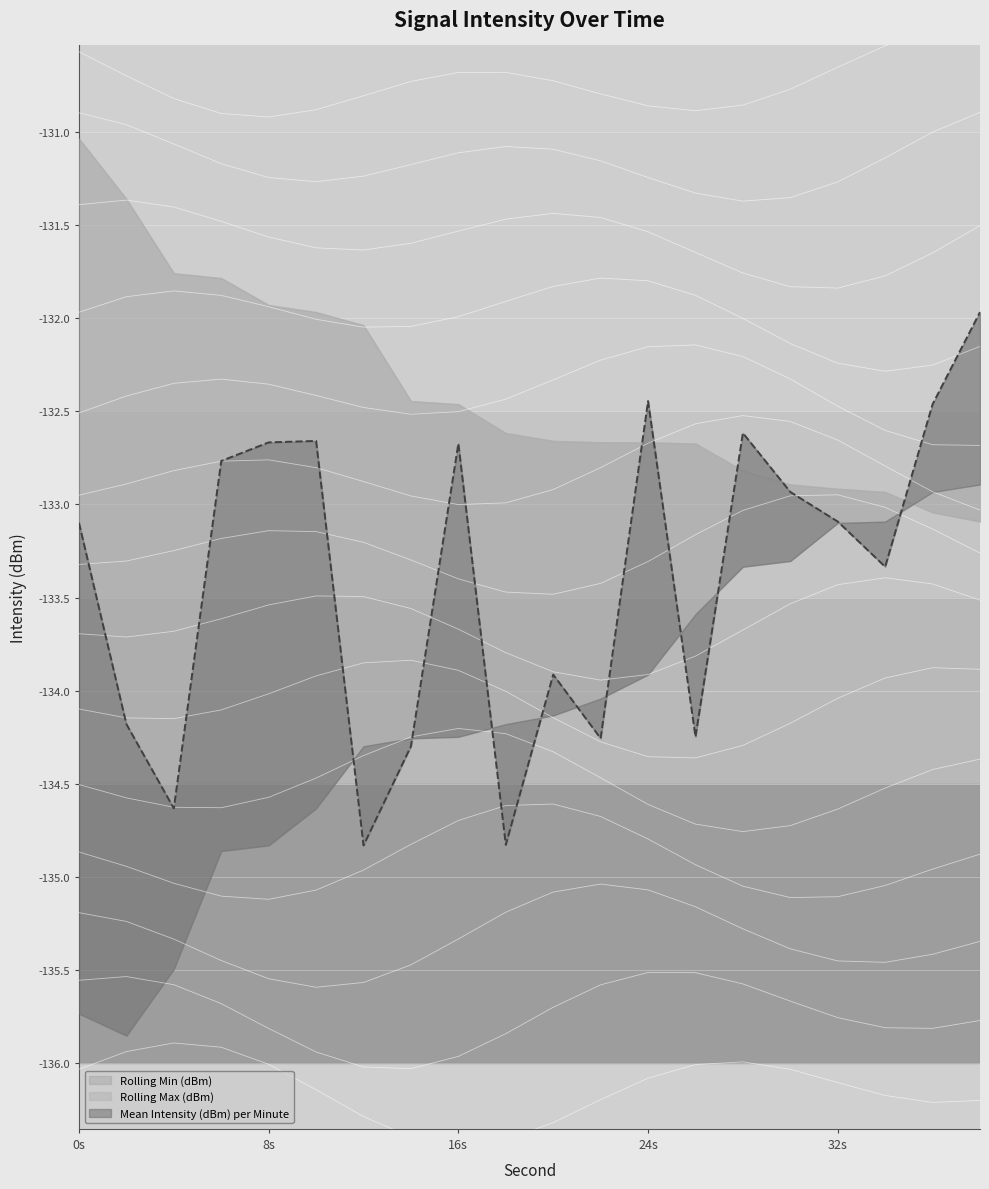

At which category is the sum across all series the highest?

38